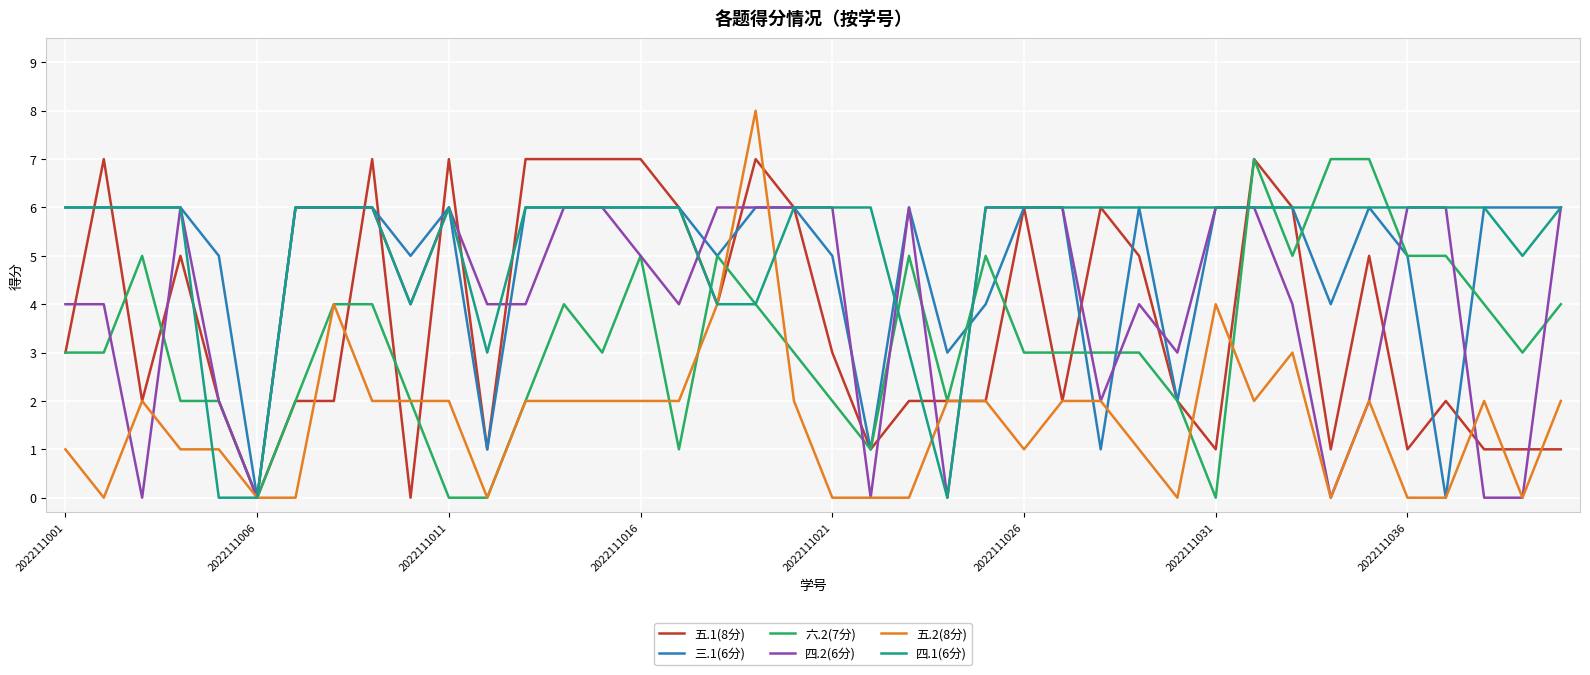

Which series has the largest range (max minus min)?

五.2(8分)